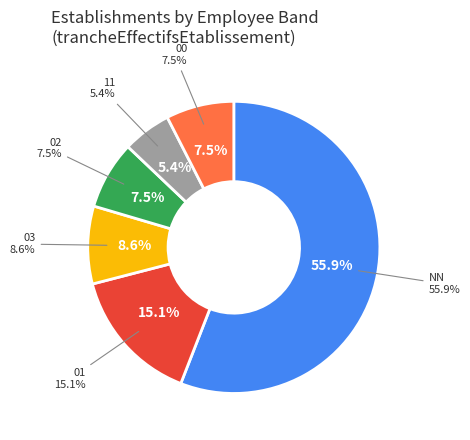

Which has a higher value, 01 or 00?

01